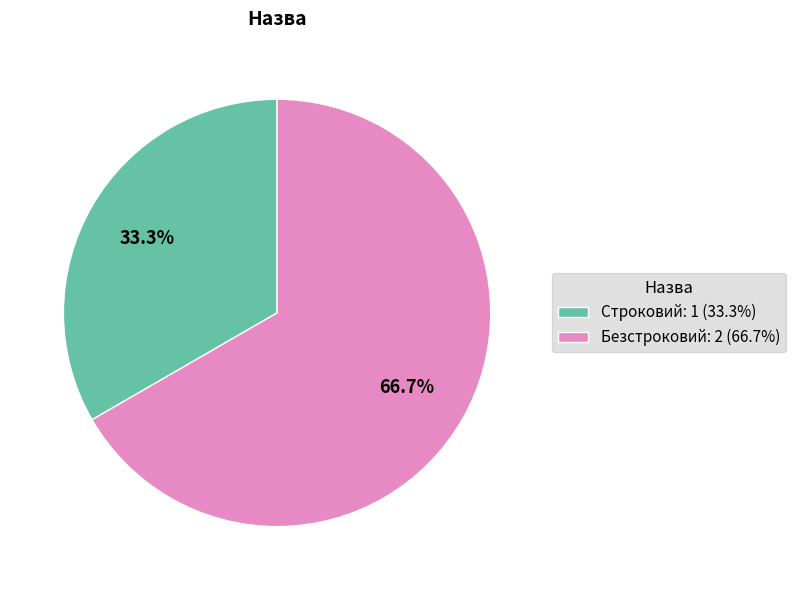

Rank the categories by value from lowest to highest.

Строковий, Безстроковий